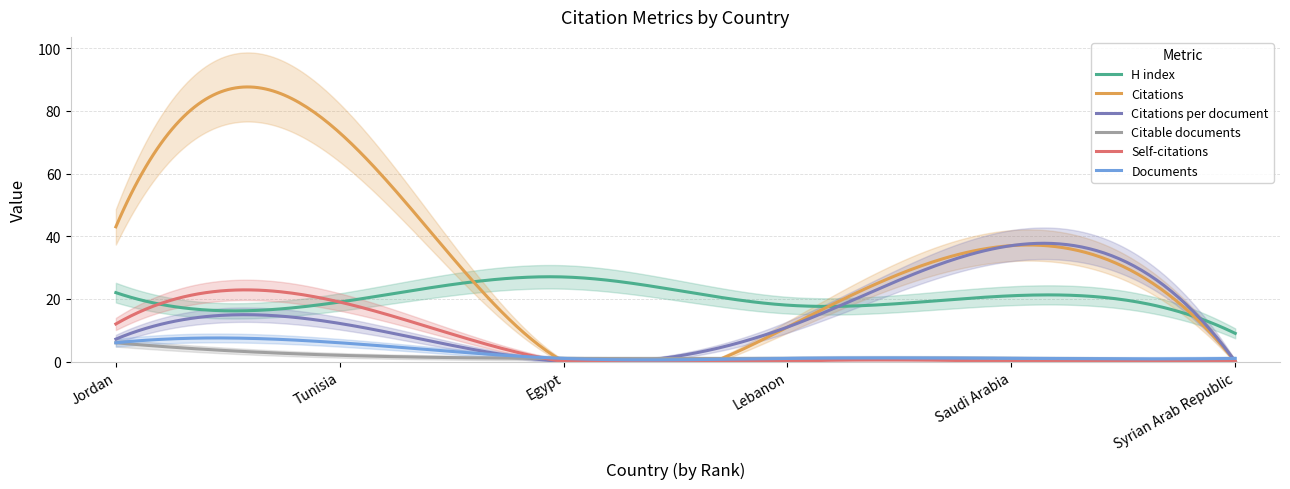

What is the label of the 4th point from the right?

Egypt